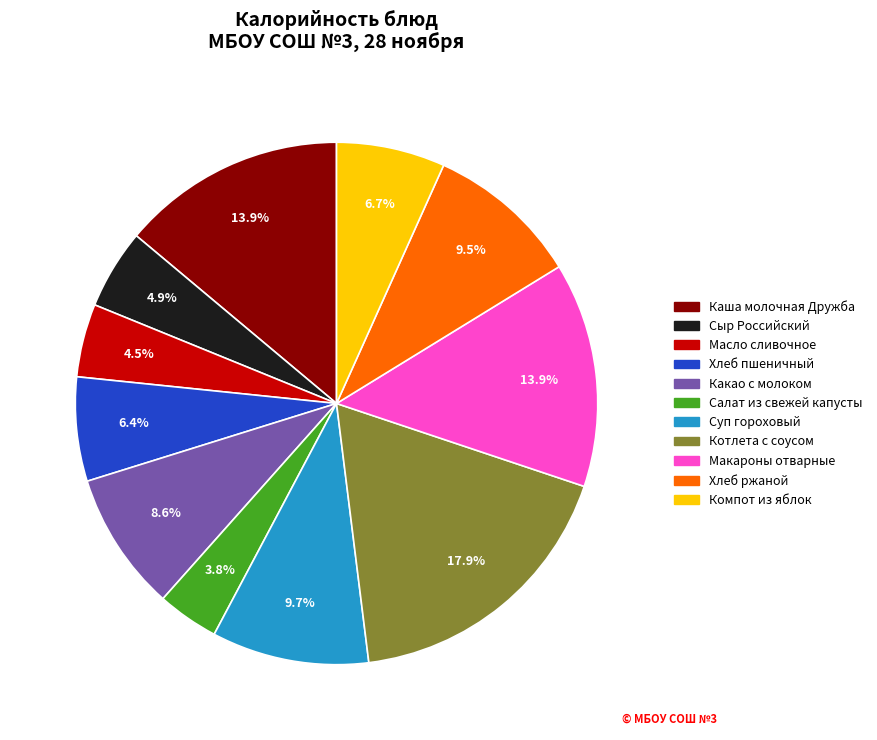

Does any single category account for the majority?

No